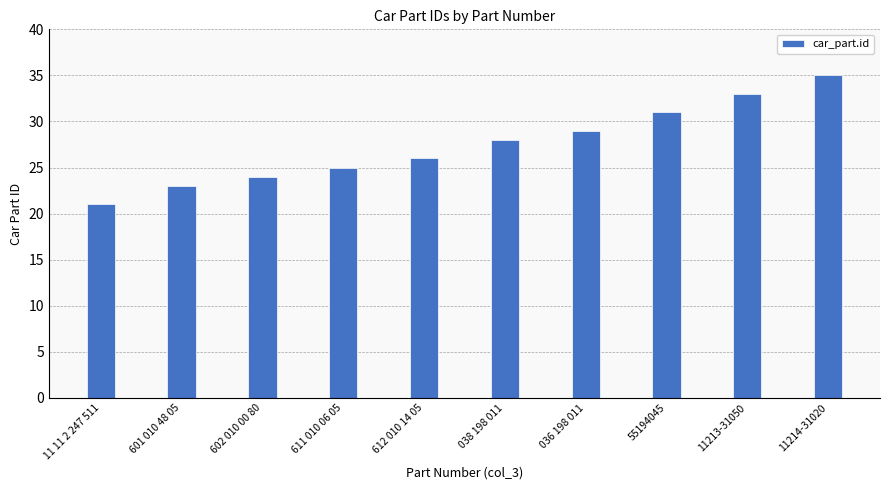

What is the difference between the maximum and minimum values?

14